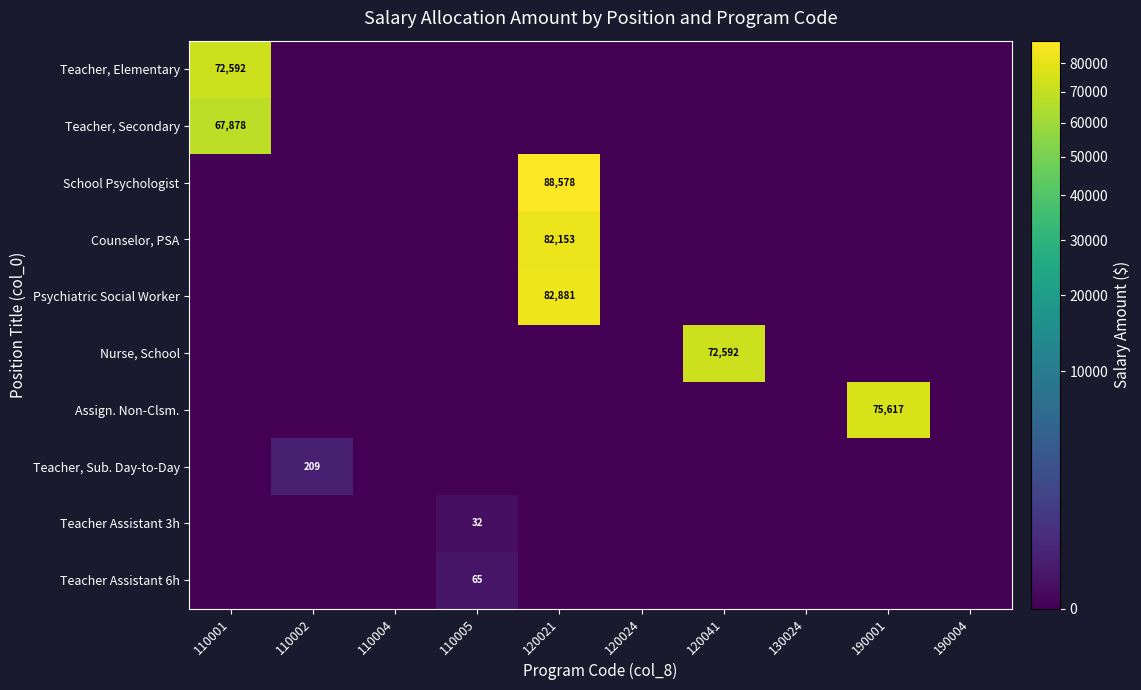

What is the greatest value displayed?

88578